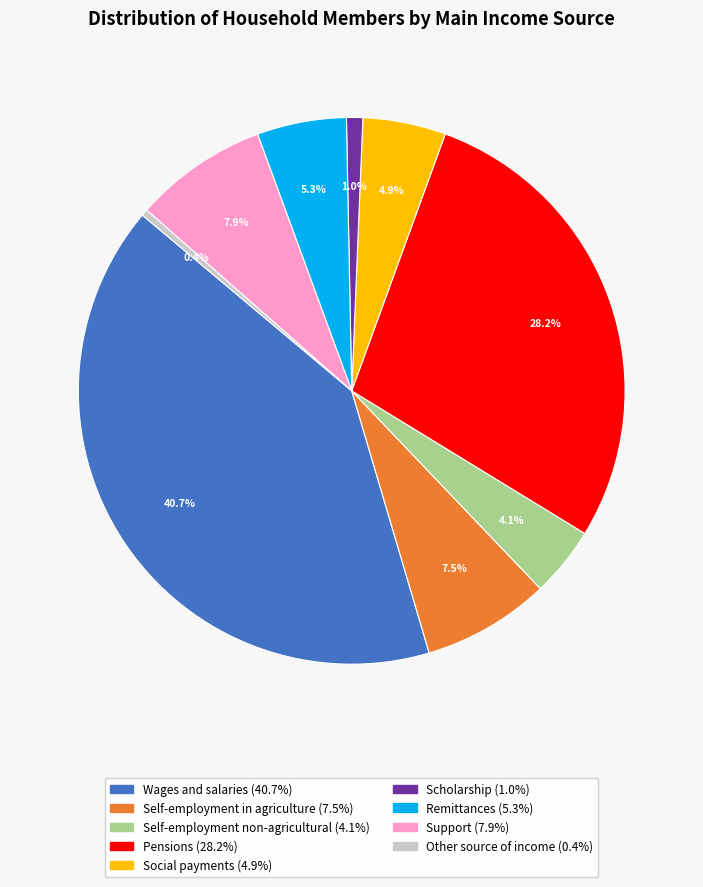

Which has a higher value, Remittances or Scholarship?

Remittances